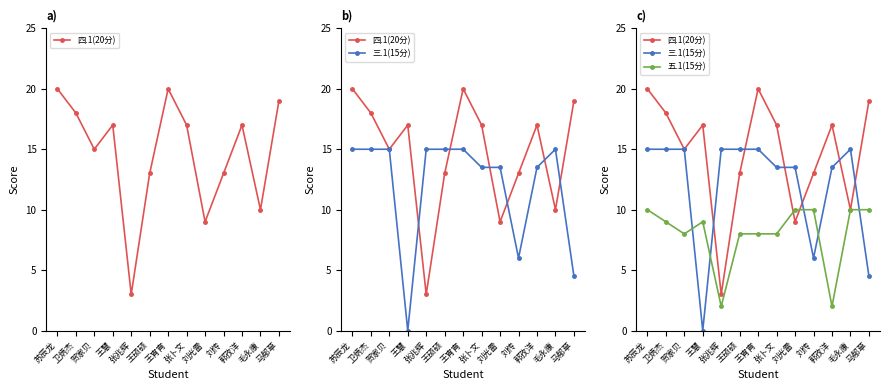

How many data points does each series have?

13